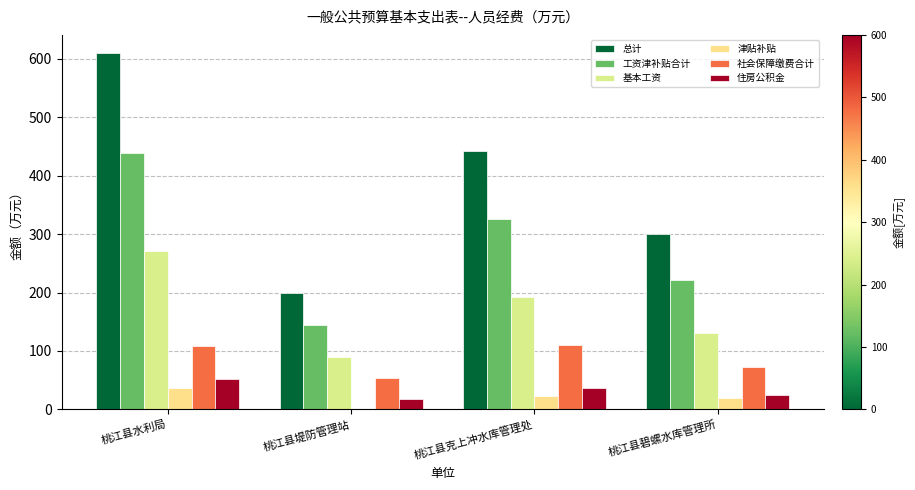

At how many categories does at least one series exceed 189?

4